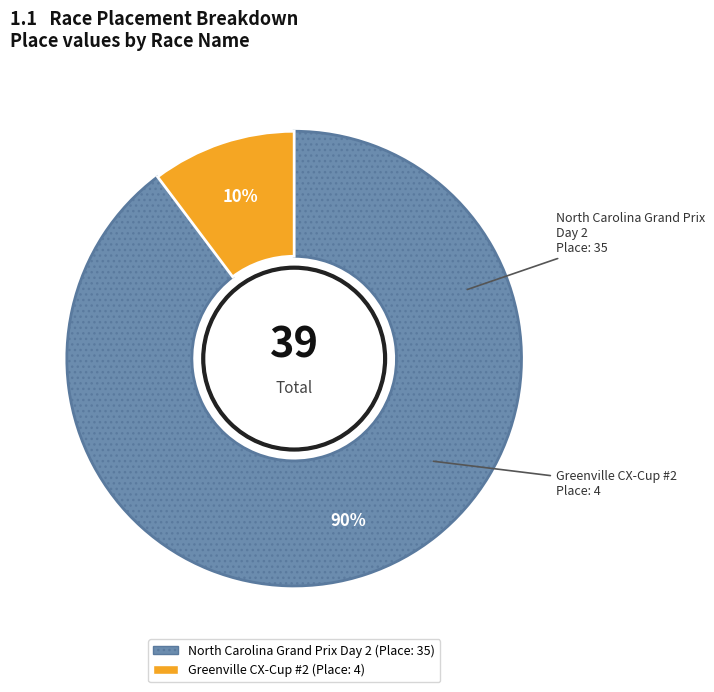

Is it true that North Carolina Grand Prix Day 2 is 99% of the pie?

False